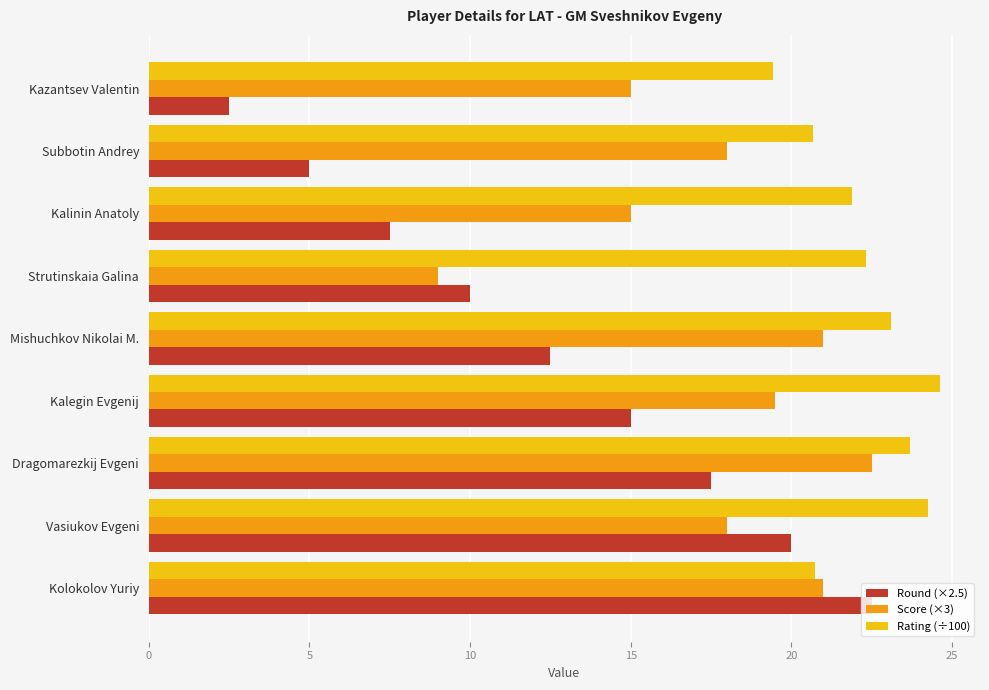

Rank the categories by Round (×2.5) value from lowest to highest.

Kazantsev Valentin, Subbotin Andrey, Kalinin Anatoly, Strutinskaia Galina, Mishuchkov Nikolai M., Kalegin Evgenij, Dragomarezkij Evgeni, Vasiukov Evgeni, Kolokolov Yuriy